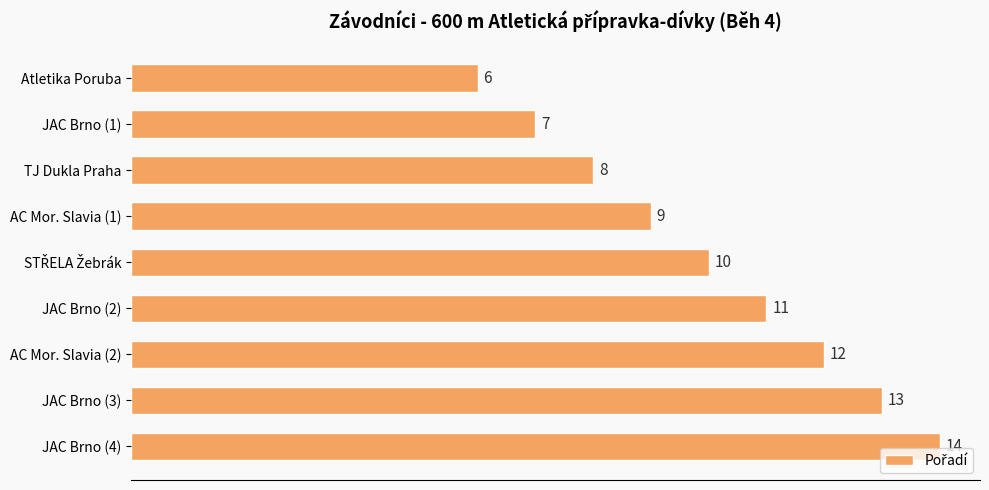

Does the chart contain stacked bars?

No